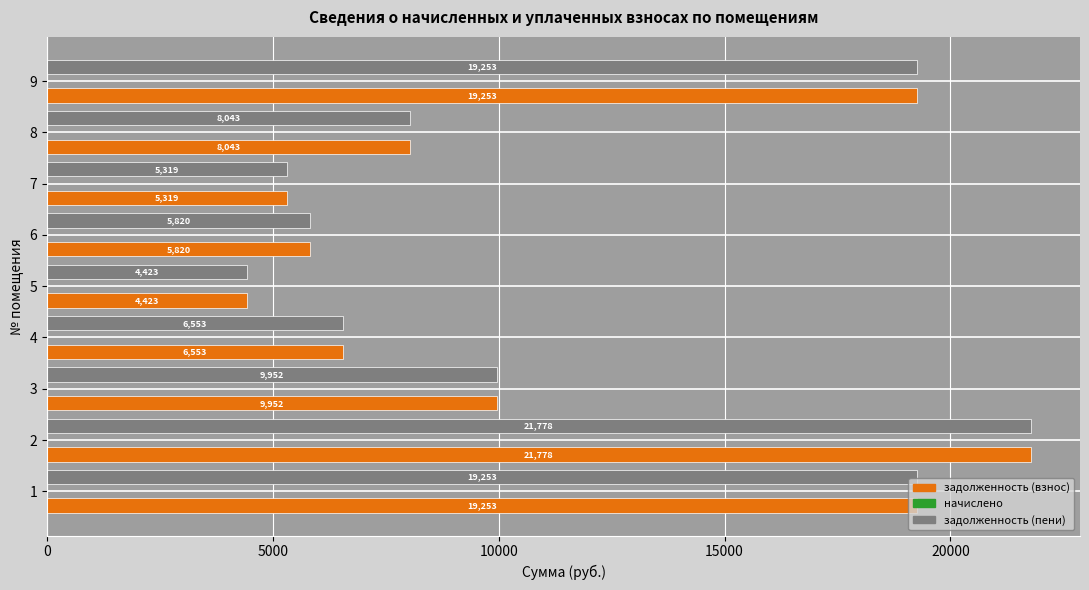

At which category does the chart reach its peak across all series?

2